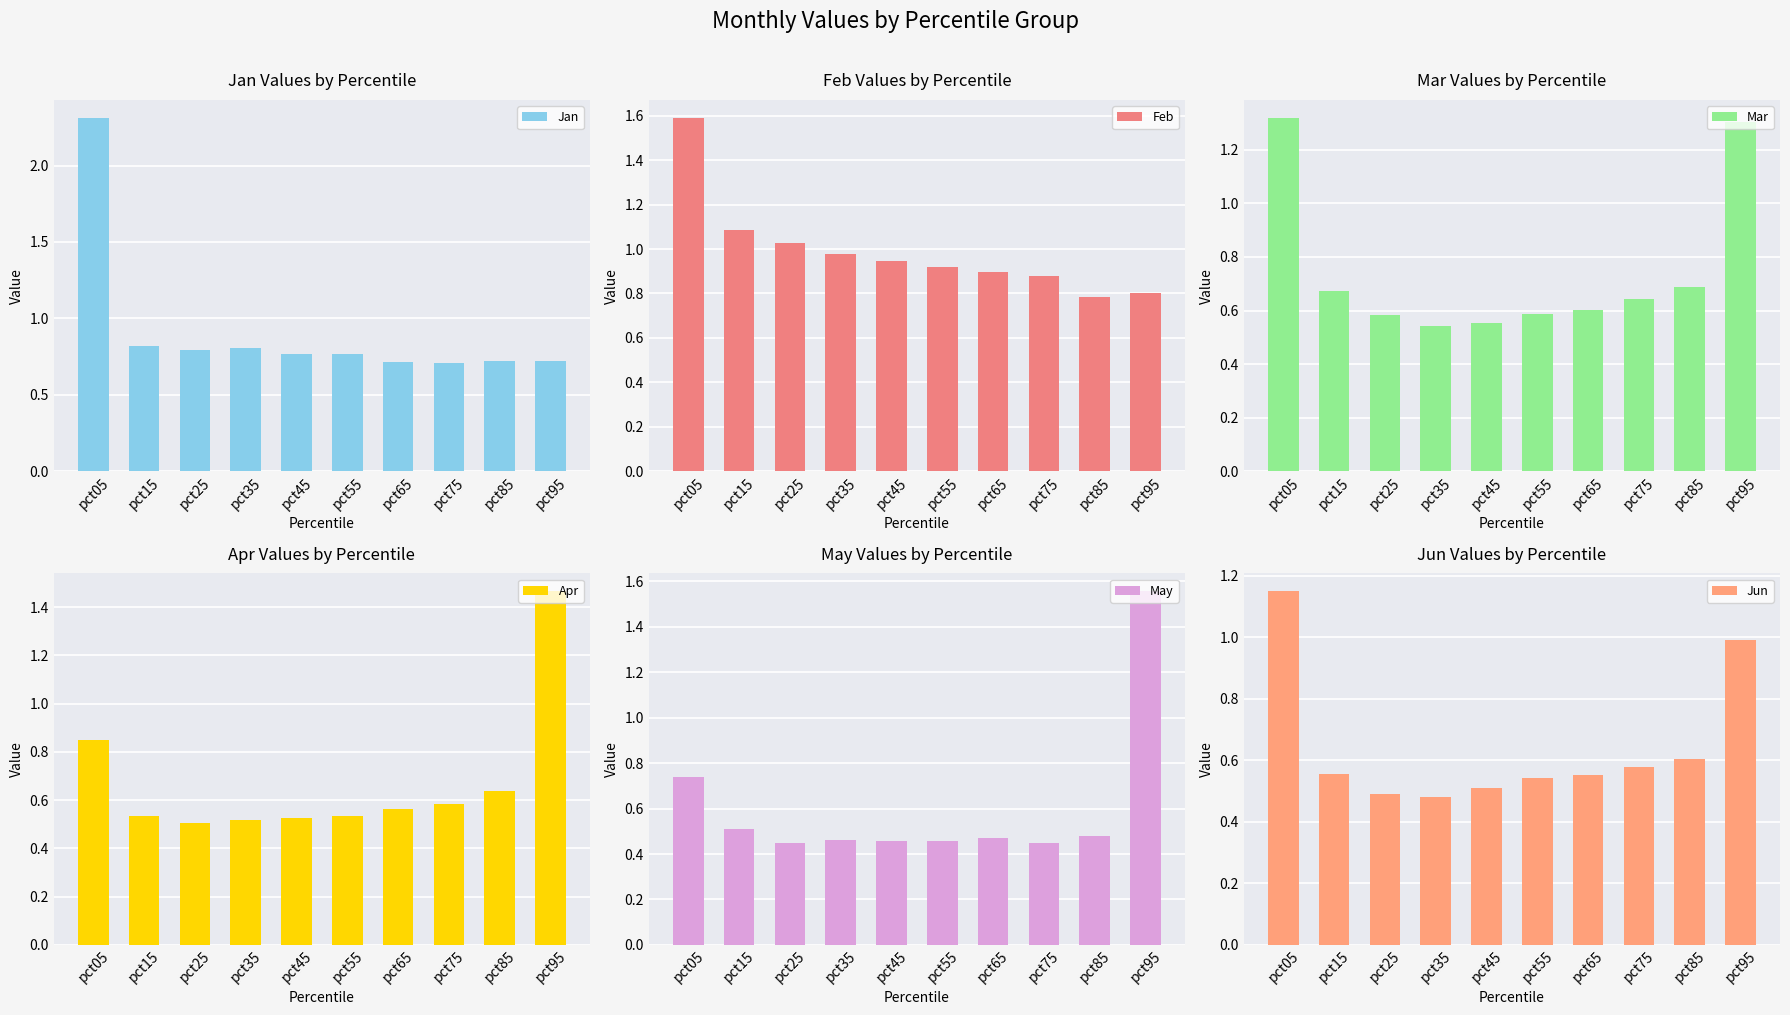

Which label corresponds to the smallest value in the chart?

pct75